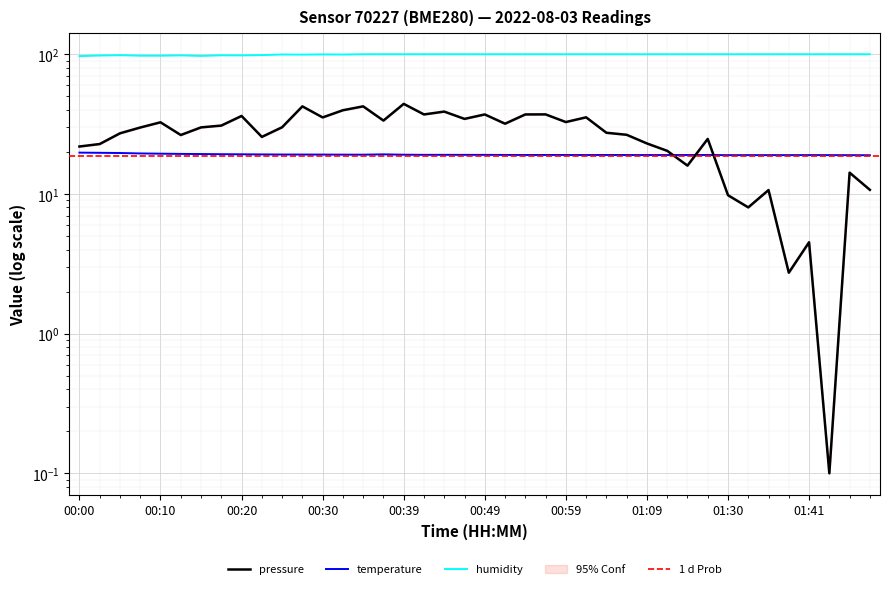

At which category is the sum across all series the highest?

00:39